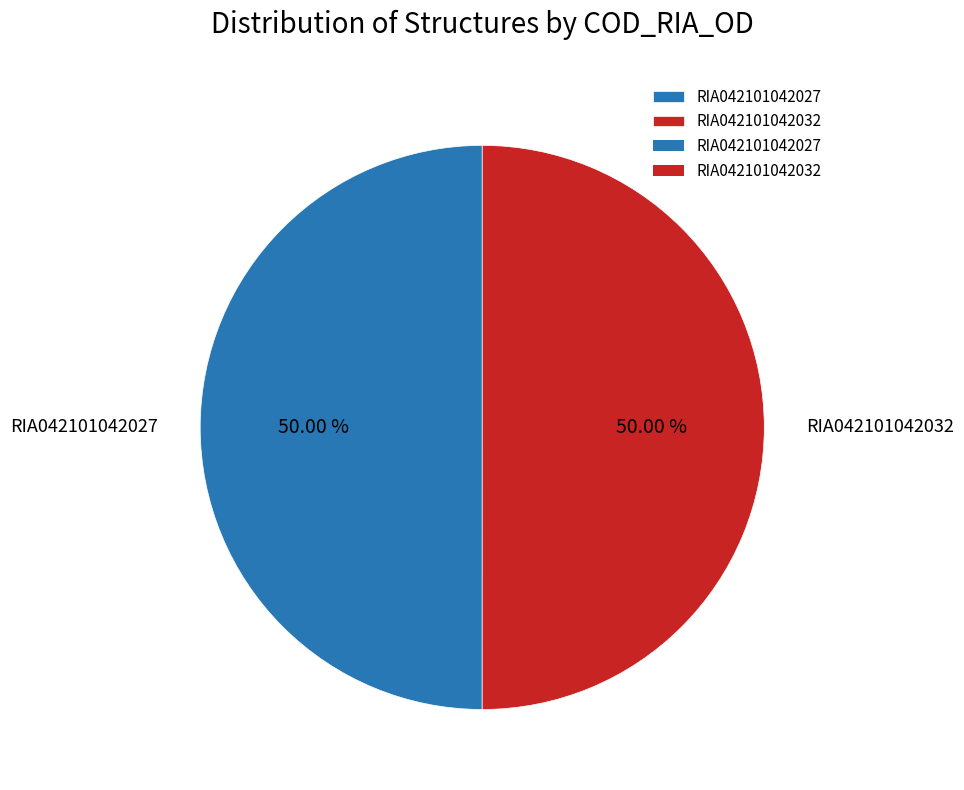

What is the ratio of the value at RIA042101042027 to the value at RIA042101042032?

1.0